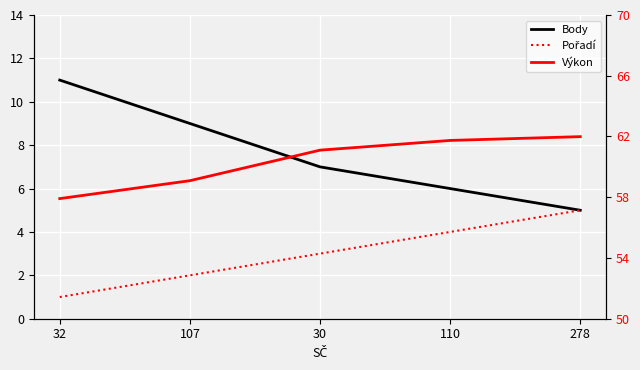

Which category has the highest value in the Pořadí series?

278